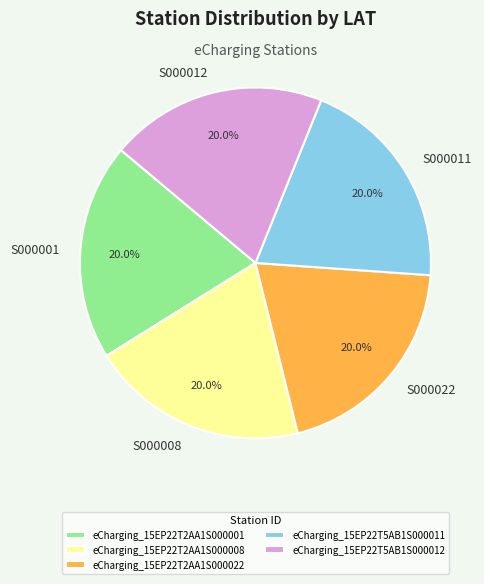

Does S000001 account for over 50% of the chart?

No